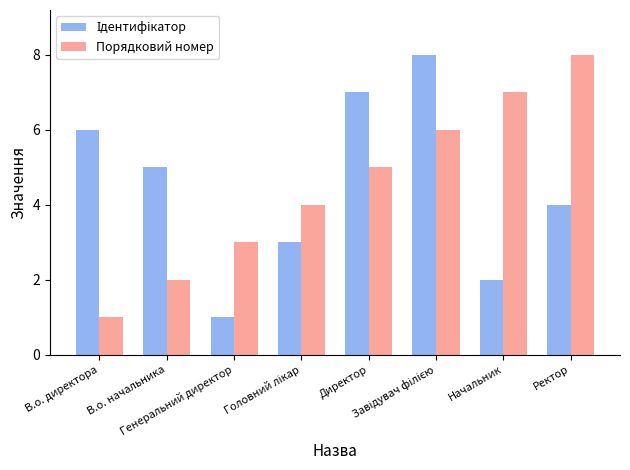

How many bars are there in each group?

2